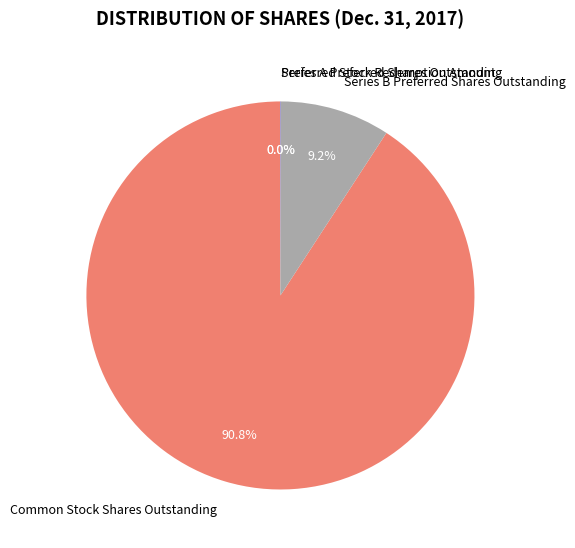

To the nearest percent, what is the average slice percentage?

25%